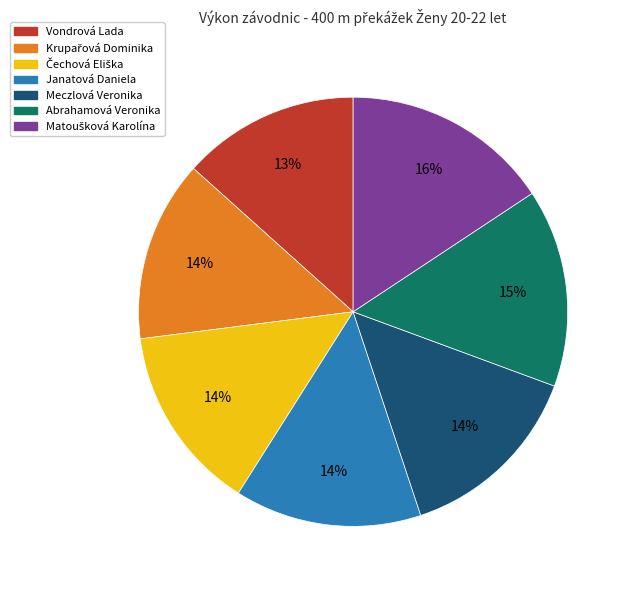

Does any single category account for the majority?

No